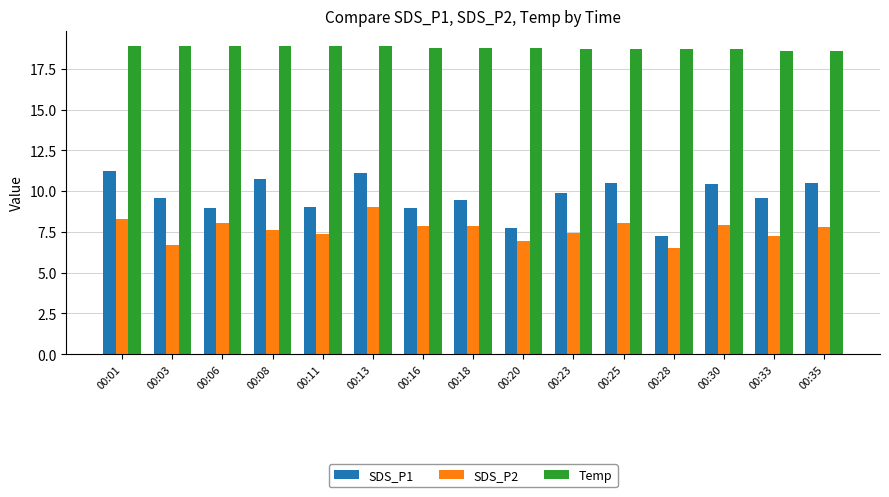

At how many categories does at least one series exceed 16?

15